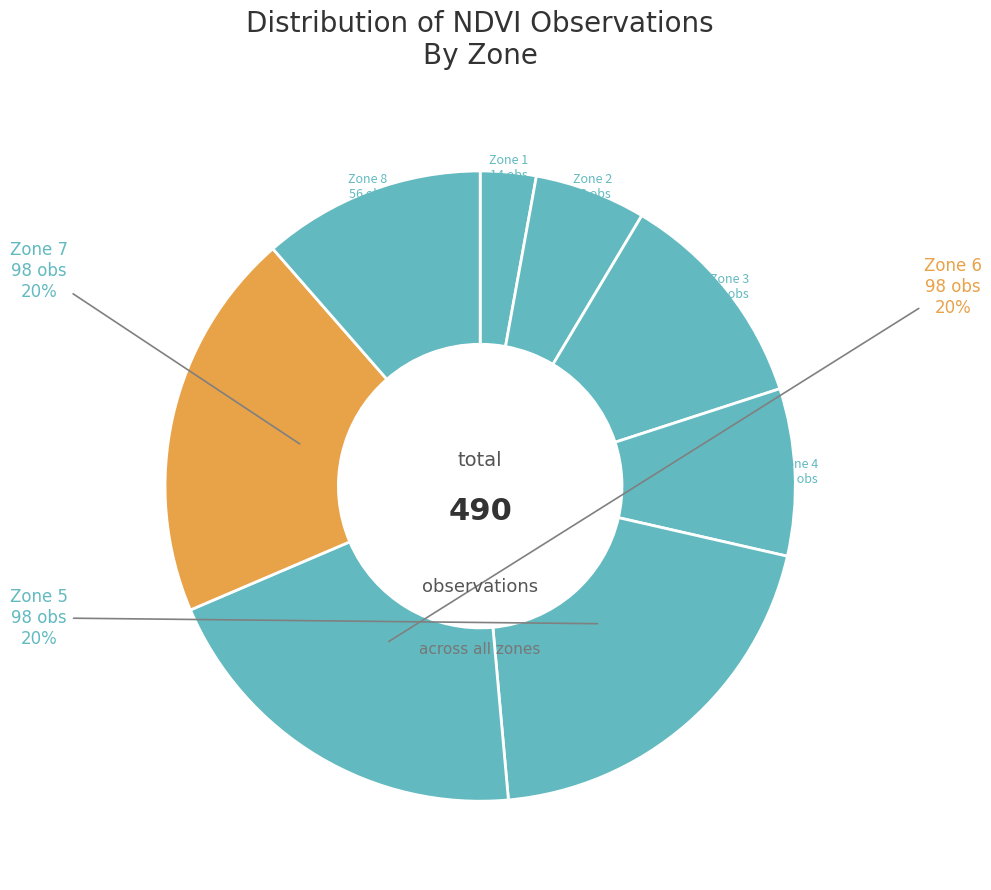

Rank the categories by value from highest to lowest.

Zone 5, Zone 6, Zone 7, Zone 3, Zone 8, Zone 4, Zone 2, Zone 1